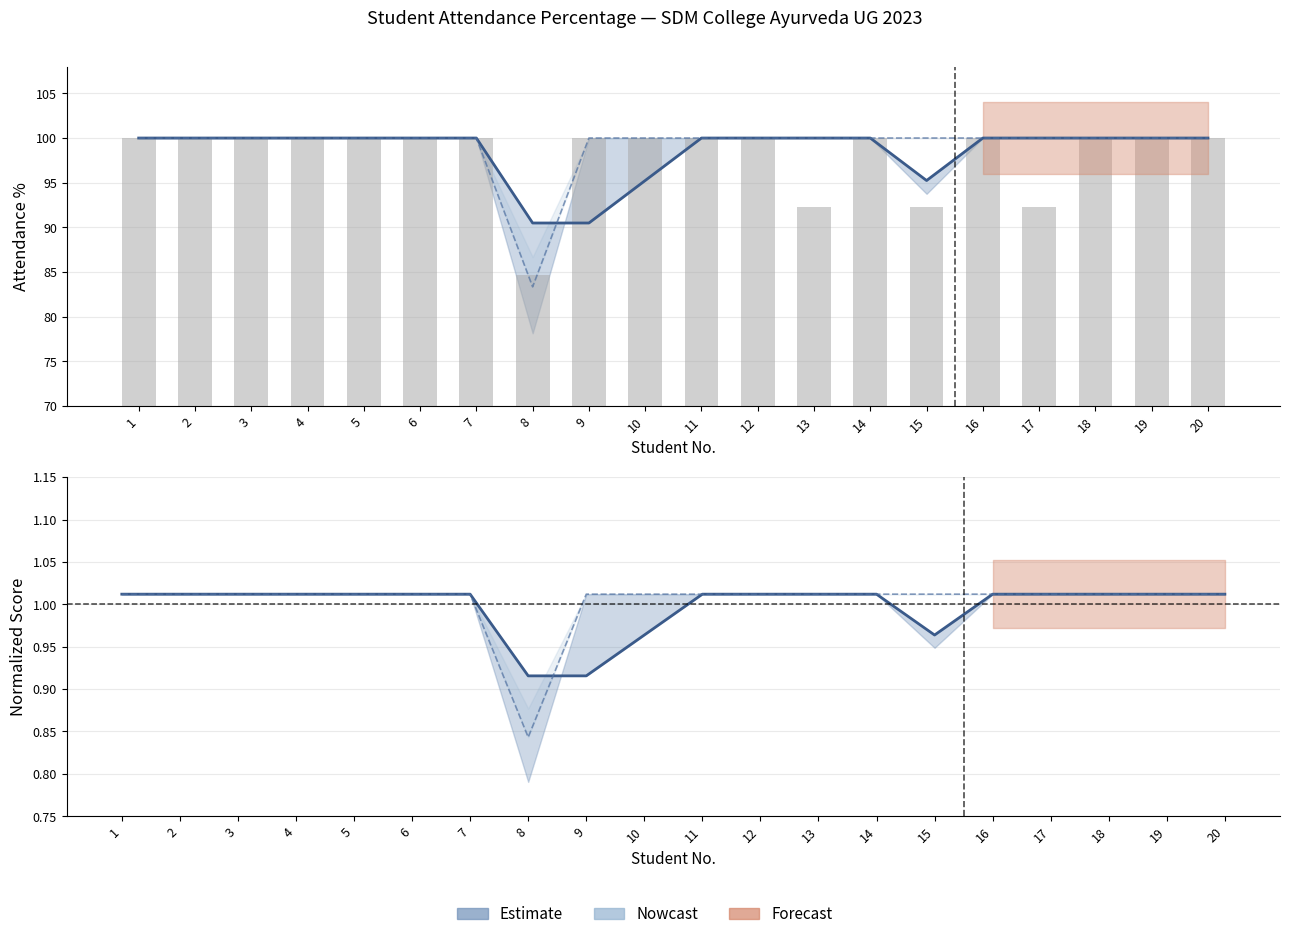

At which category is the sum across all series the highest?

1